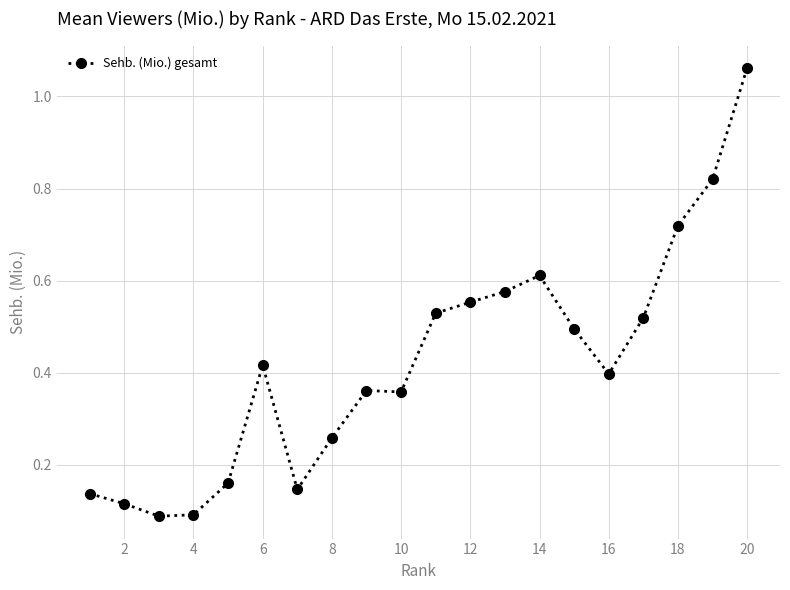

True or false: there are more than 1 points higher than both neighbors.

True